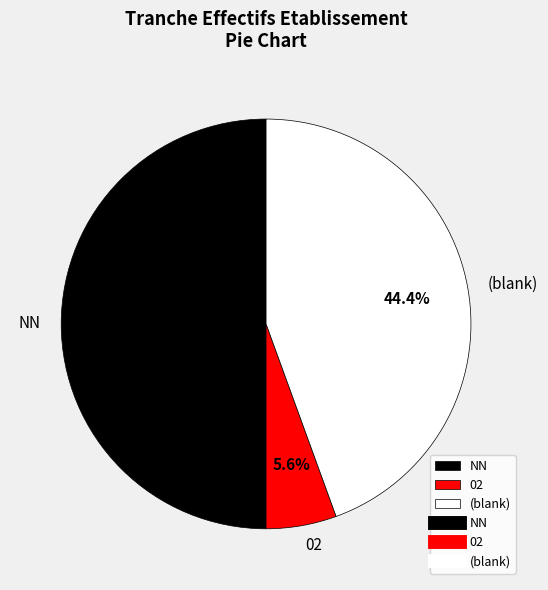

To the nearest percent, what is the difference between the largest and smallest slice percentages?

44%